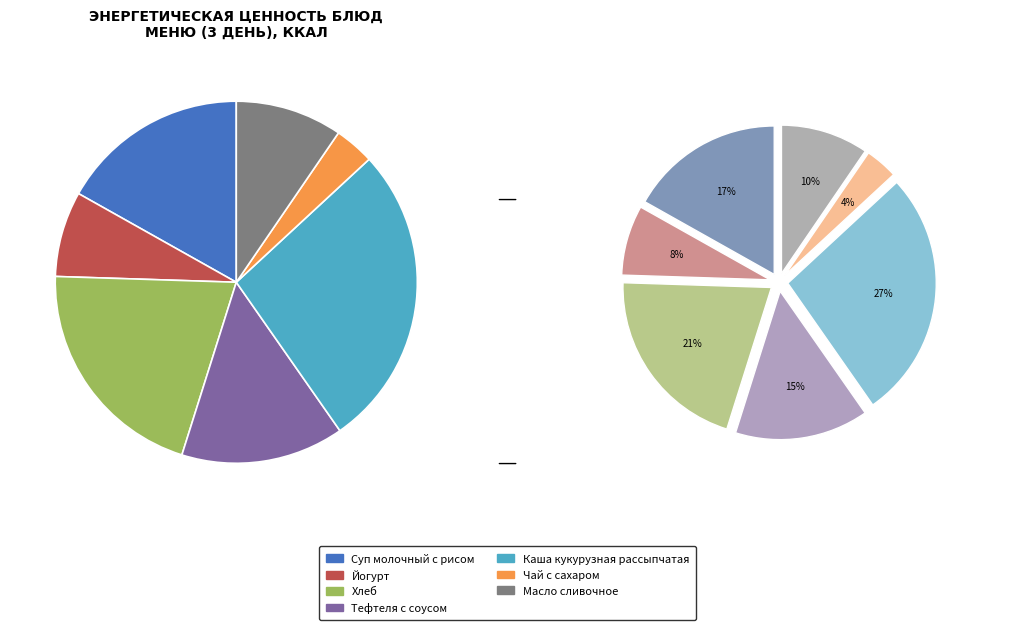

To the nearest percent, what is the combined percentage of Тефтеля с соусом and Хлеб?

35%